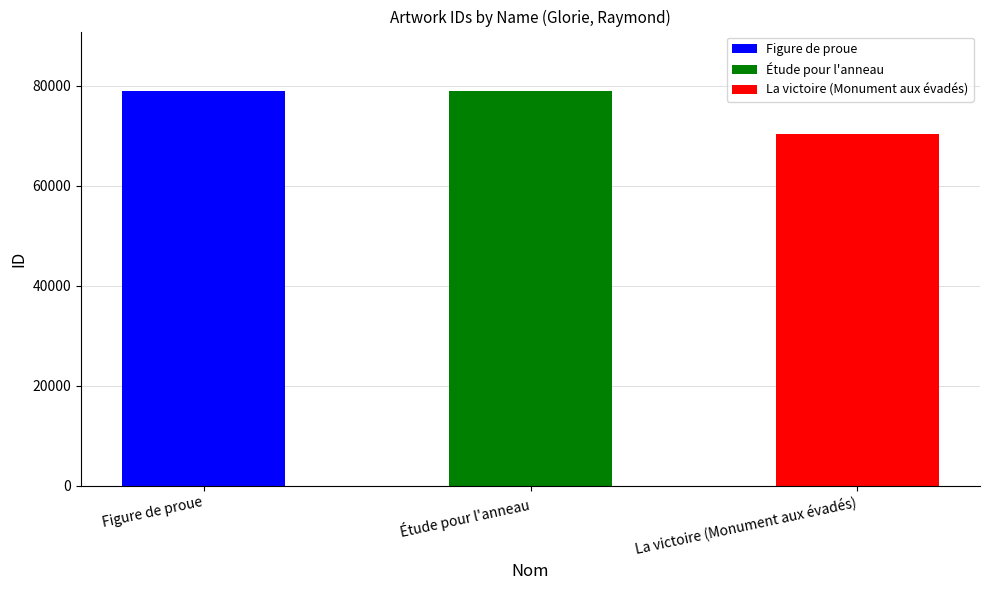

The value at Figure de proue is 114103. True or false?

False